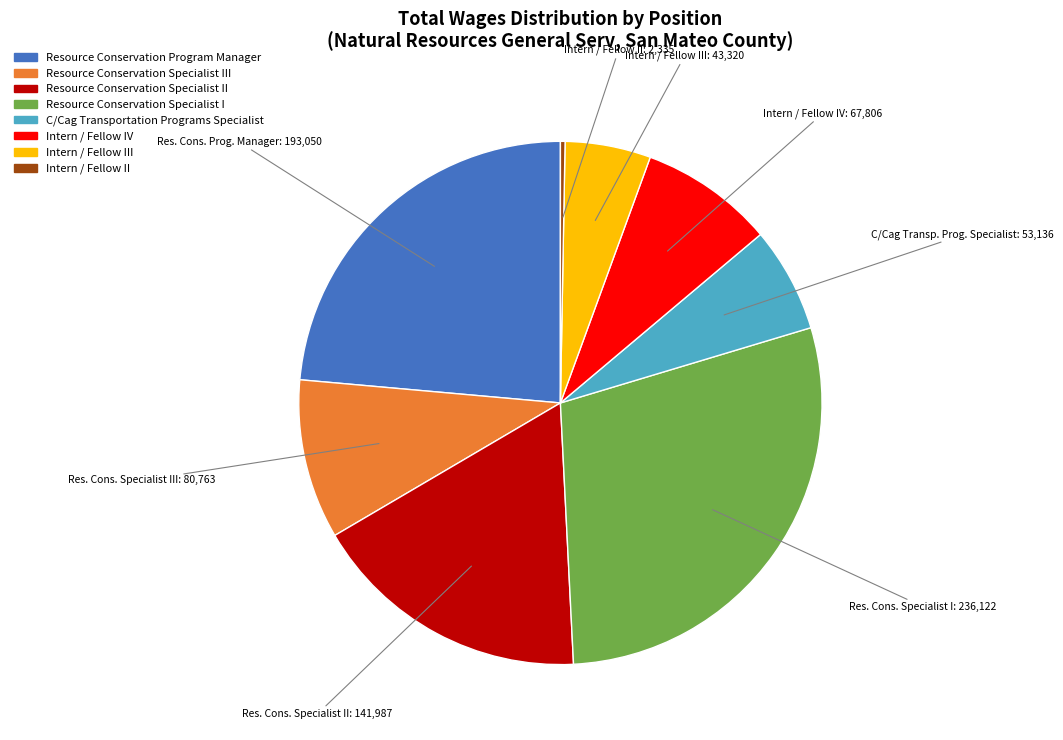

Is there a majority slice in this chart?

No